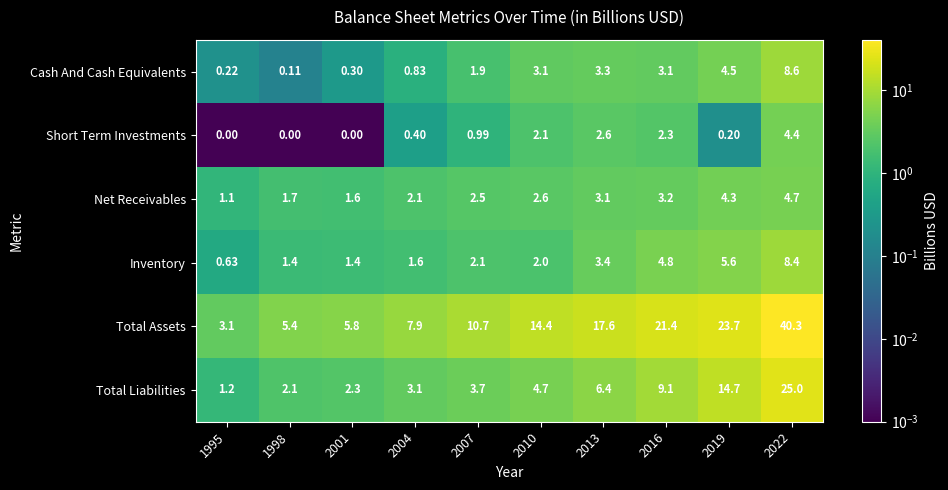

Which series changed the most between 2010 and 2019?

Total Liabilities